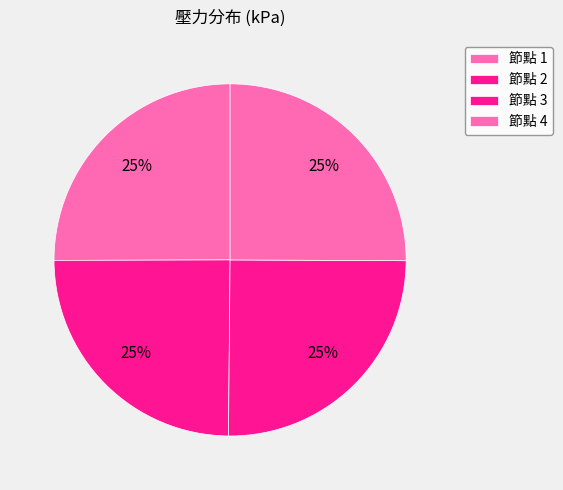

Count the number of slices in the pie.

4